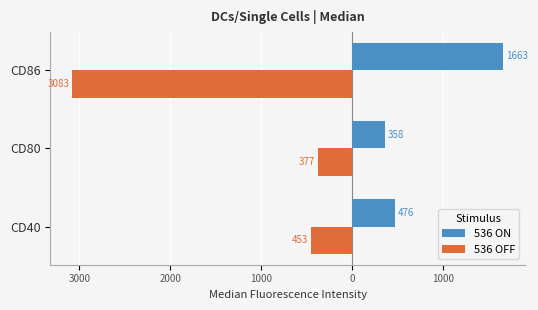

What are all the series names shown in the legend?

536 ON, 536 OFF